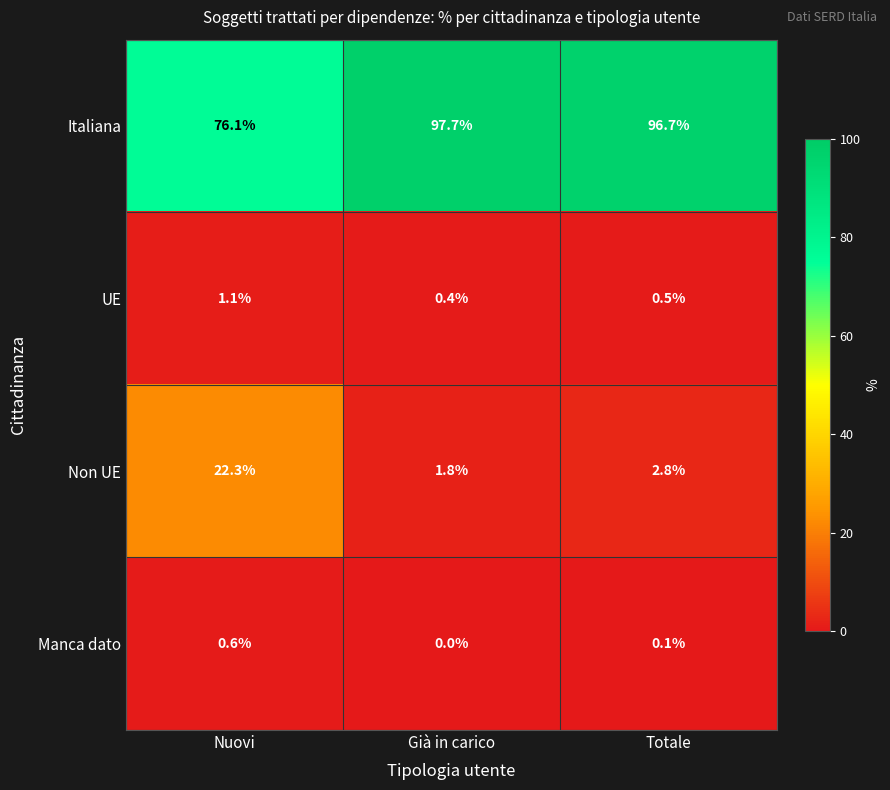

Rank the series at Totale from lowest to highest value.

Manca dato, UE, Non UE, Italiana